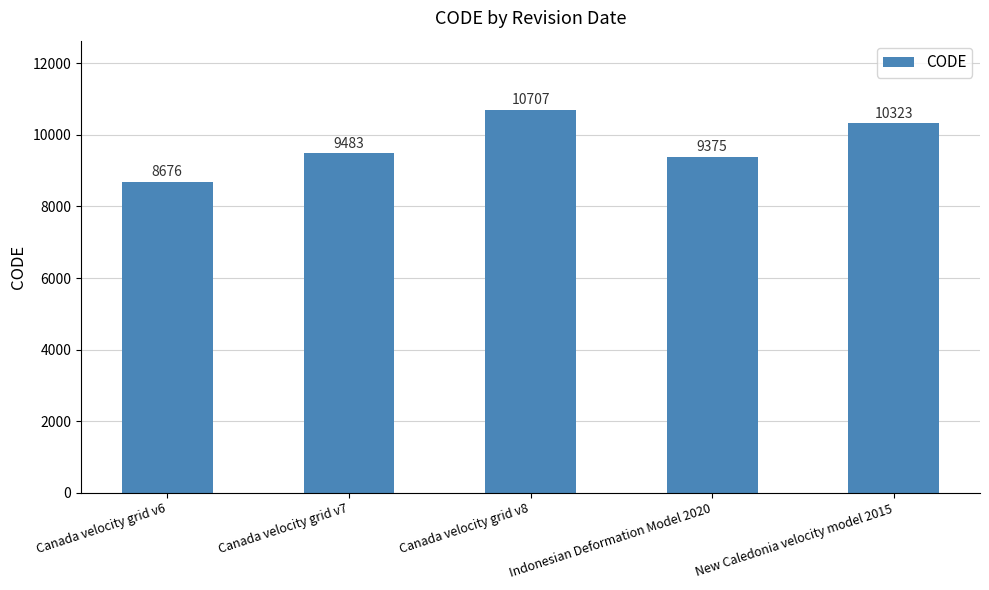

List the labels in order of value, largest first.

Canada velocity grid v8, New Caledonia velocity model 2015, Canada velocity grid v7, Indonesian Deformation Model 2020, Canada velocity grid v6